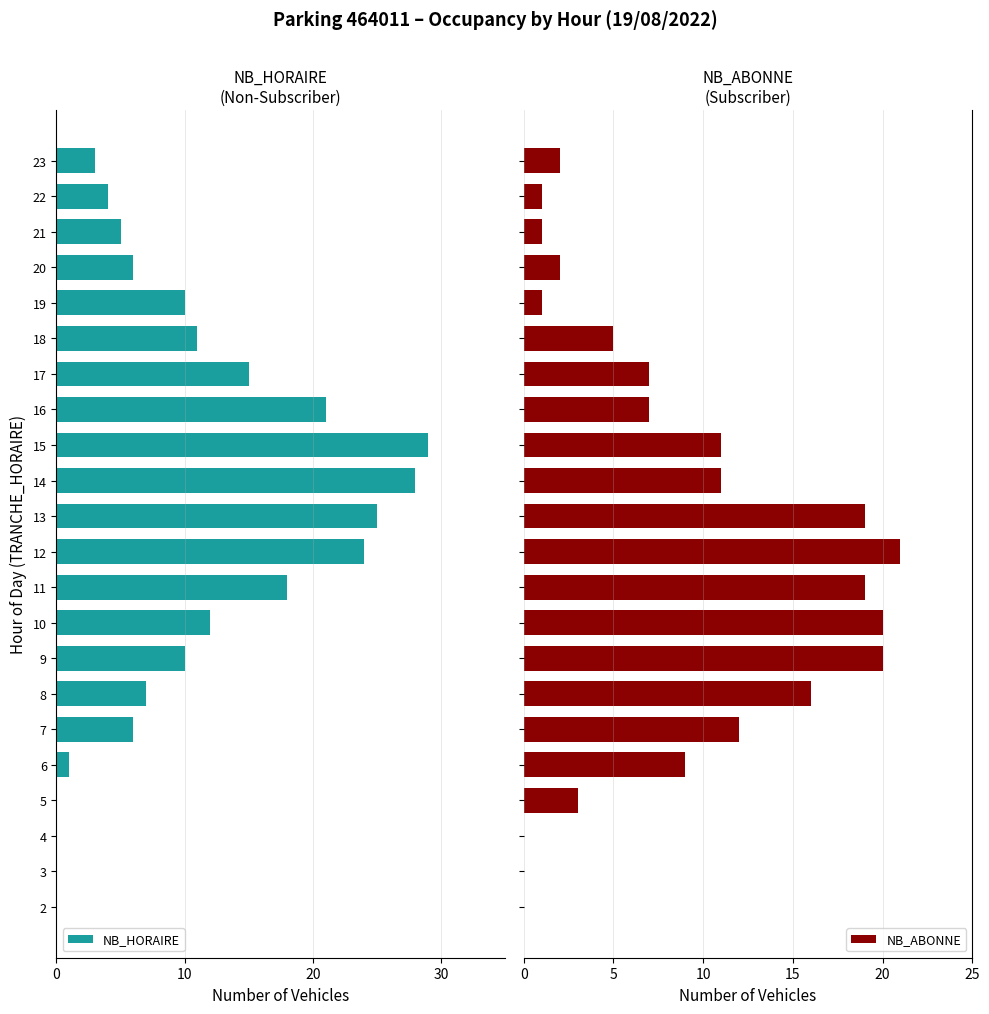

What is the highest value of the NB_ABONNE series?

21